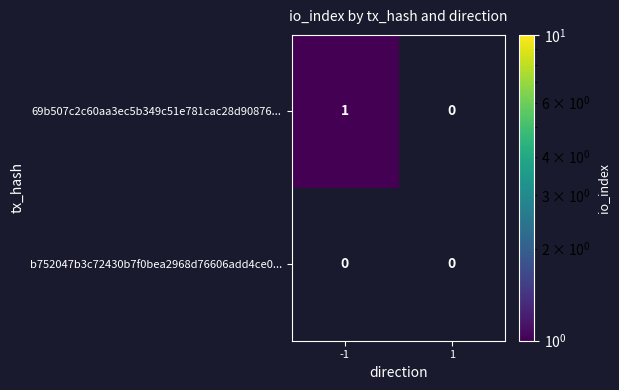

Is it true that 69b507c2c60aa3ec5b349c51e781cac28d90876... equals 1 at -1?

True